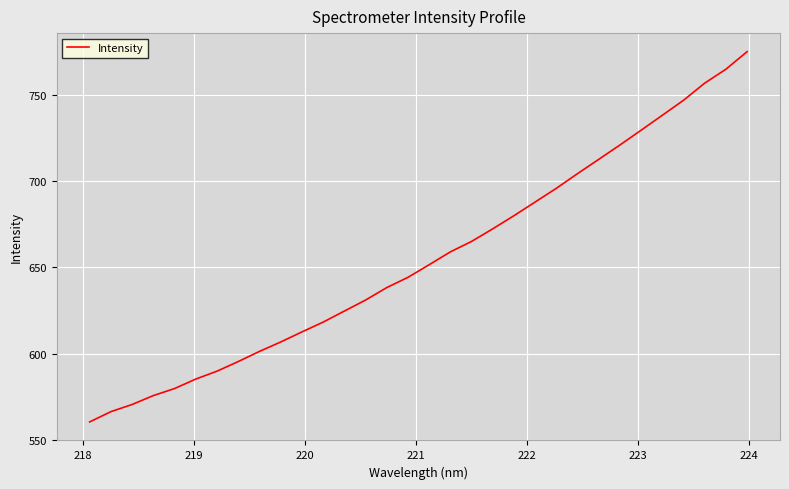

What is the smallest value displayed?

560.3